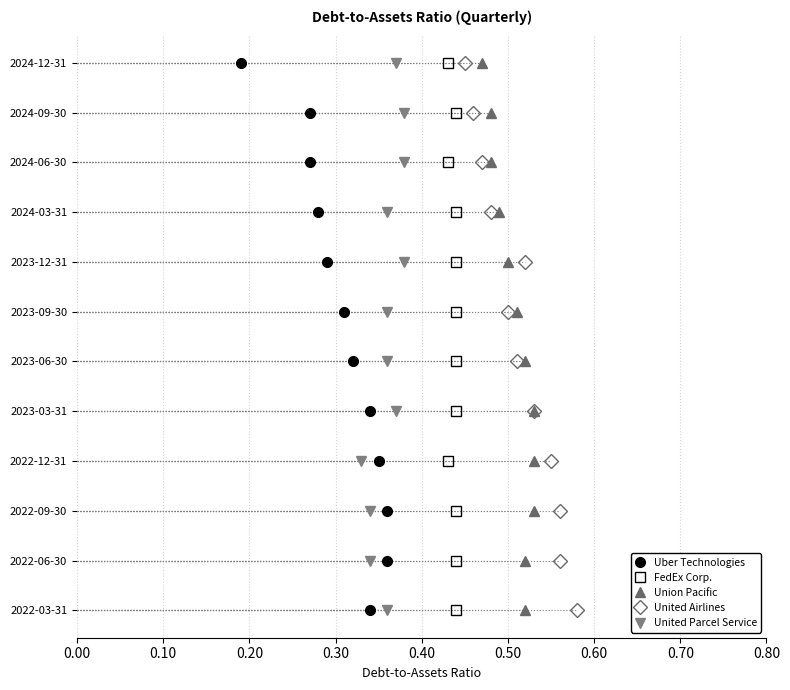

How many lines are shown in the chart?

5